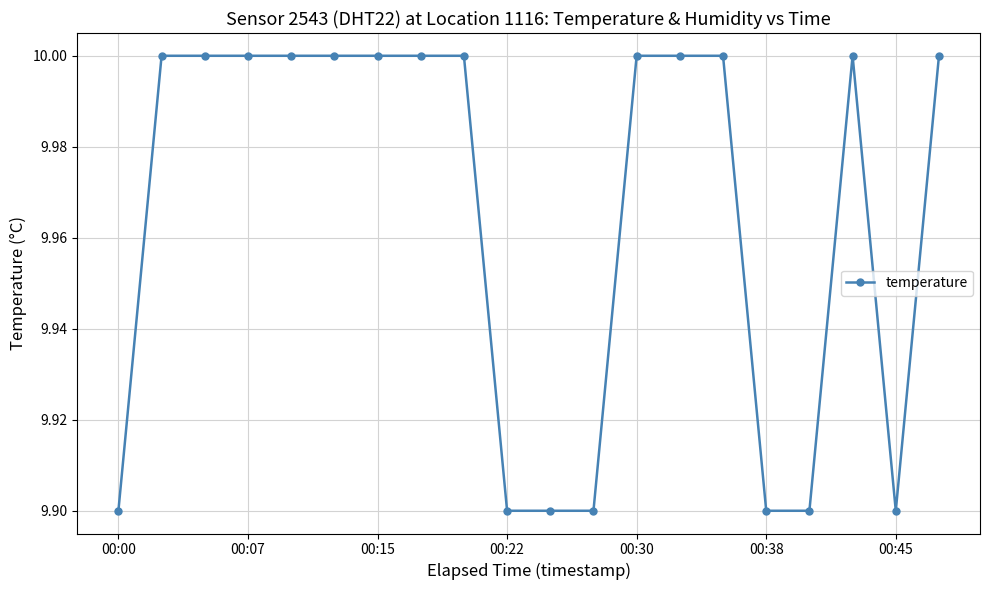

What is the average value?

10.0